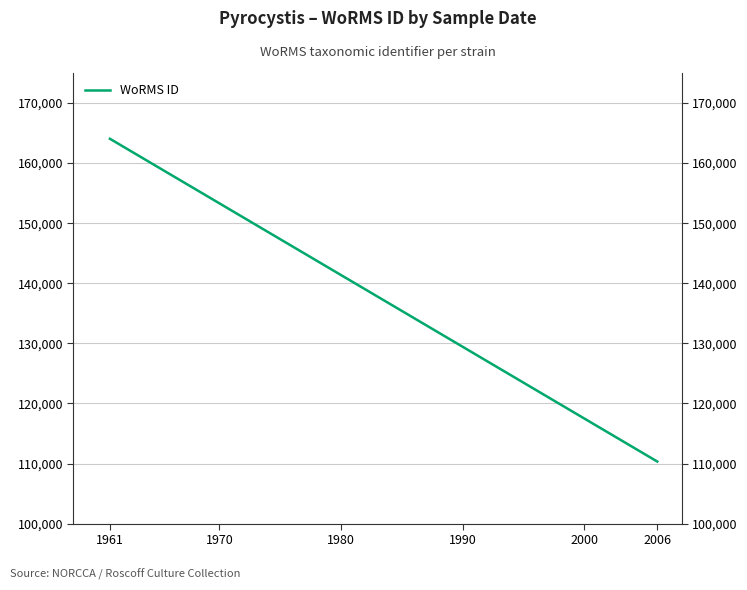

At which category does the chart reach its peak across all series?

1961